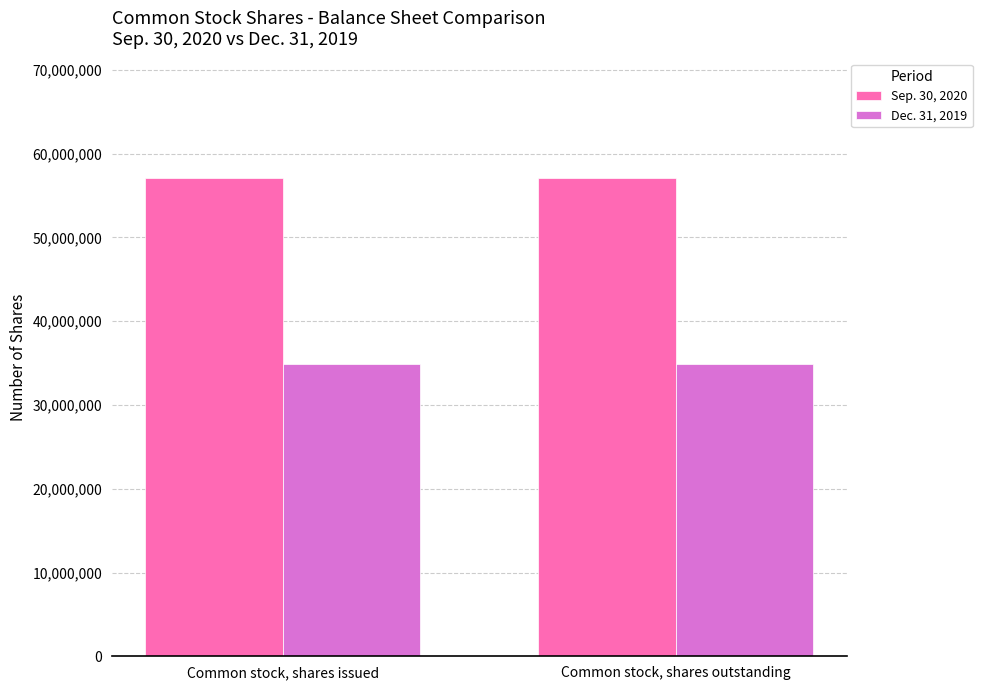

Reading right to left, extract all data points from this chart.

Sep. 30, 2020: Common stock, shares outstanding=57074478	Common stock, shares issued=57074478
Dec. 31, 2019: Common stock, shares outstanding=34861876	Common stock, shares issued=34861876